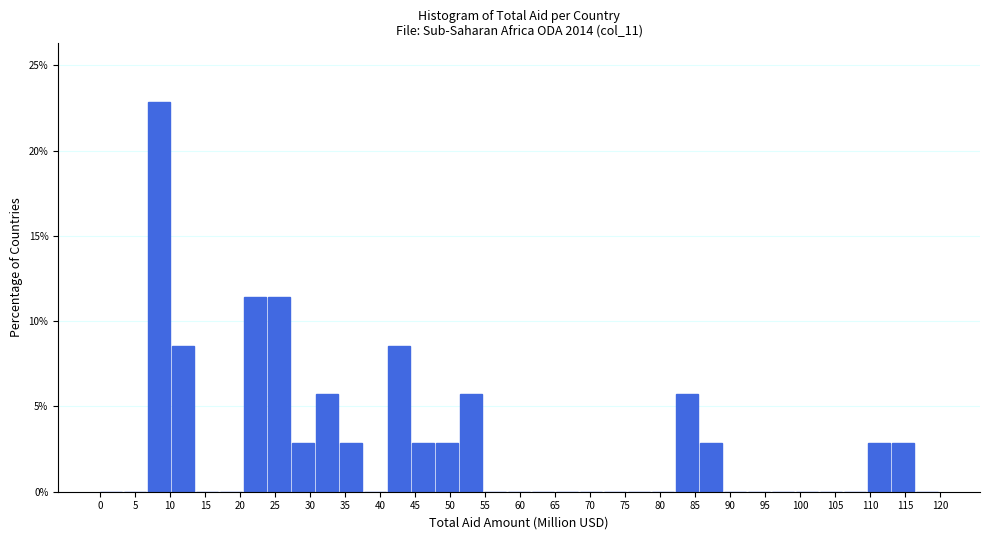

Reading left to right, transcribe this chart: for each bar, give the range it covers on the x-axis and its height. Neither the bar edges nor the heights are printed on the chart, so give them approximately, as read against the axes.

0.0 to 3.5: 0
3.5 to 7.0: 0
7.0 to 10.5: 23.0
10.5 to 13.5: 8.5
13.5 to 17.0: 0
17.0 to 20.5: 0
20.5 to 24.0: 11.5
24.0 to 27.5: 11.5
27.5 to 31.0: 3.0
31.0 to 34.5: 5.5
34.5 to 37.5: 3.0
37.5 to 41.0: 0
41.0 to 44.5: 8.5
44.5 to 48.0: 3.0
48.0 to 51.5: 3.0
51.5 to 55.0: 5.5
55.0 to 58.5: 0
58.5 to 61.5: 0
61.5 to 65.0: 0
65.0 to 68.5: 0
68.5 to 72.0: 0
72.0 to 75.5: 0
75.5 to 79.0: 0
79.0 to 82.5: 0
82.5 to 85.5: 5.5
85.5 to 89.0: 3.0
89.0 to 92.5: 0
92.5 to 96.0: 0
96.0 to 99.5: 0
99.5 to 103.0: 0
103.0 to 106.5: 0
106.5 to 109.5: 0
109.5 to 113.0: 3.0
113.0 to 116.5: 3.0
116.5 to 120.0: 0